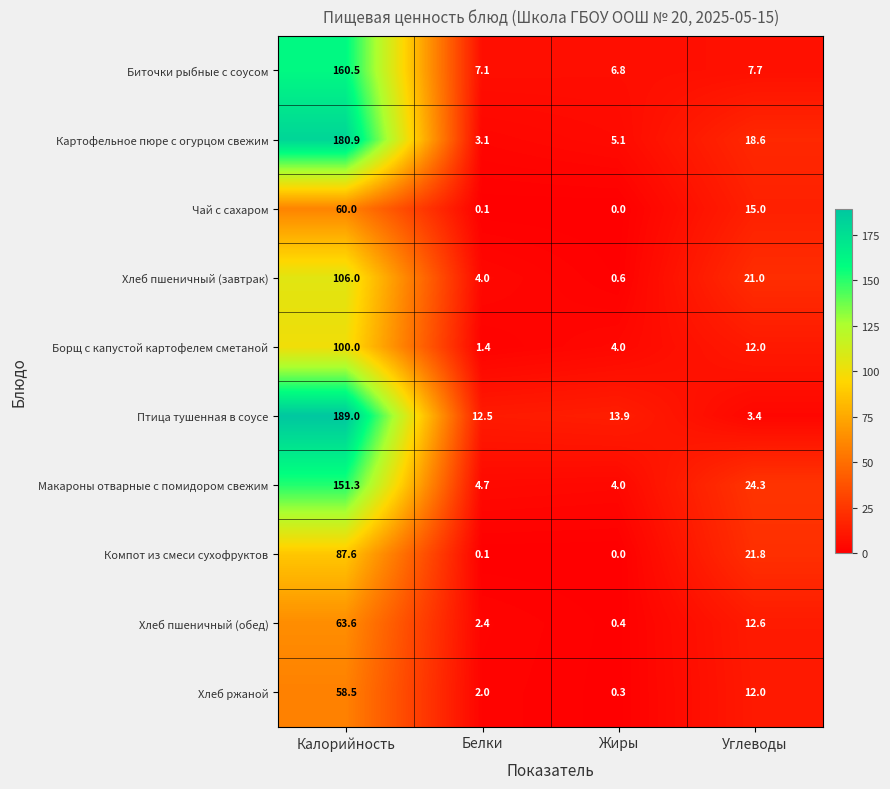

Which series has the largest range (max minus min)?

Птица тушенная в соусе